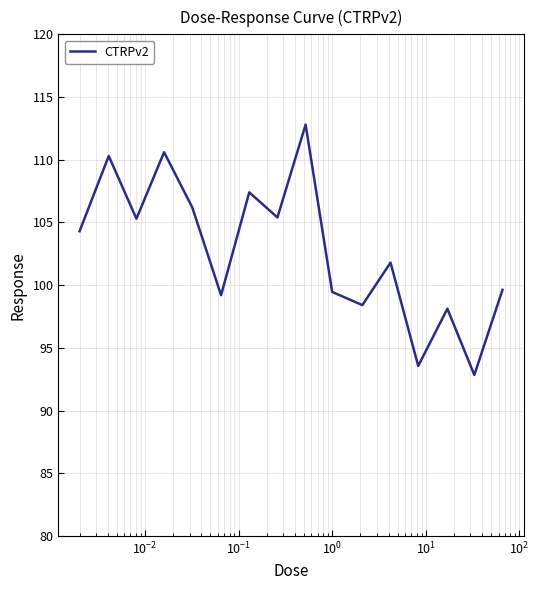

What is the minimum value shown in the chart?

92.8